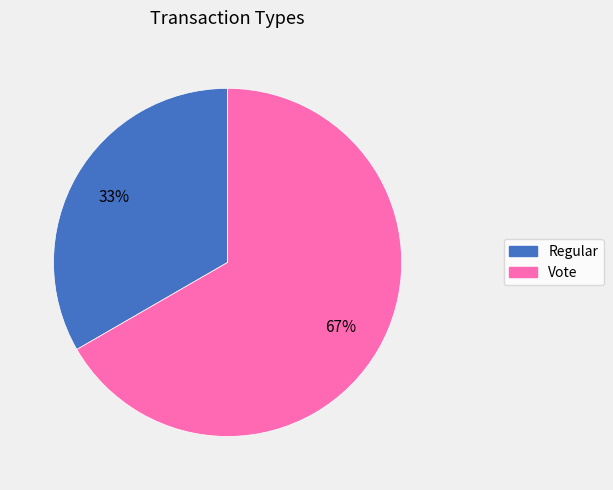

What is the largest slice in the pie chart?

Vote